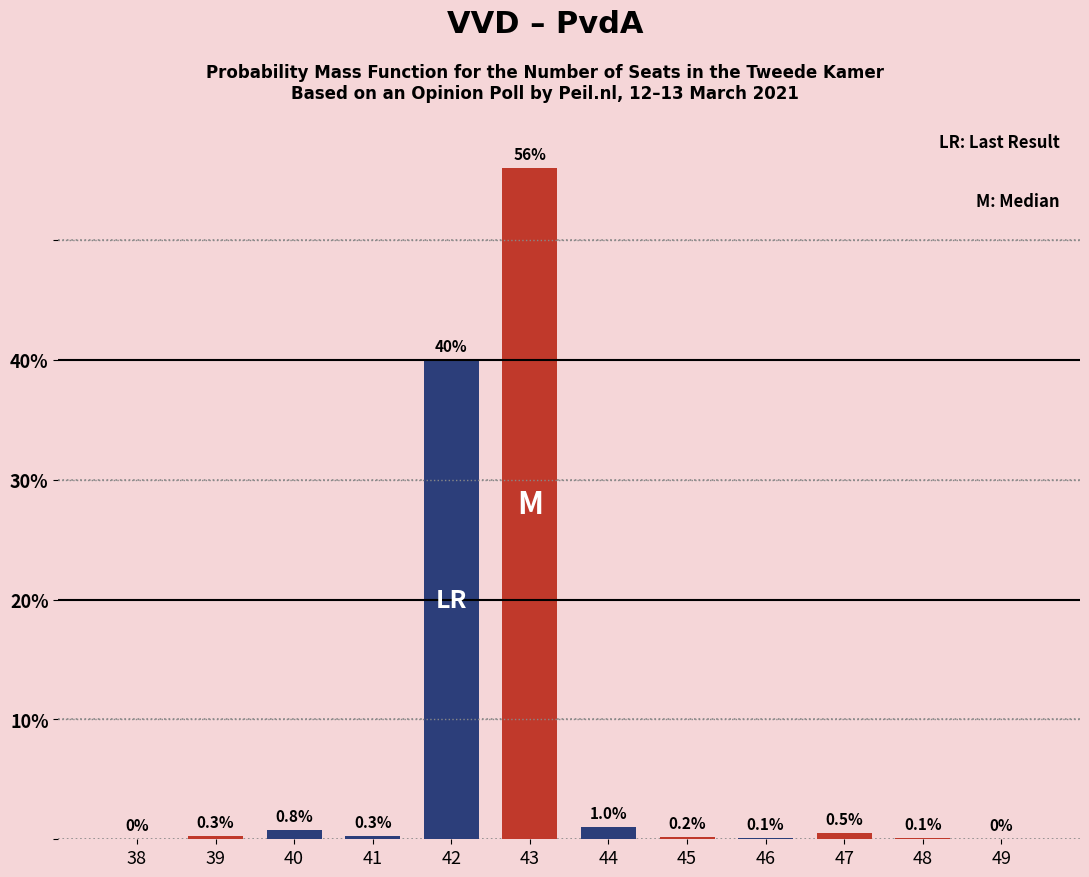

Reading right to left, list all the values displayed in this chart.

49=0.0	48=0.1	47=0.5	46=0.1	45=0.2	44=1.0	43=56.0	42=40.0	41=0.3	40=0.8	39=0.3	38=0.0